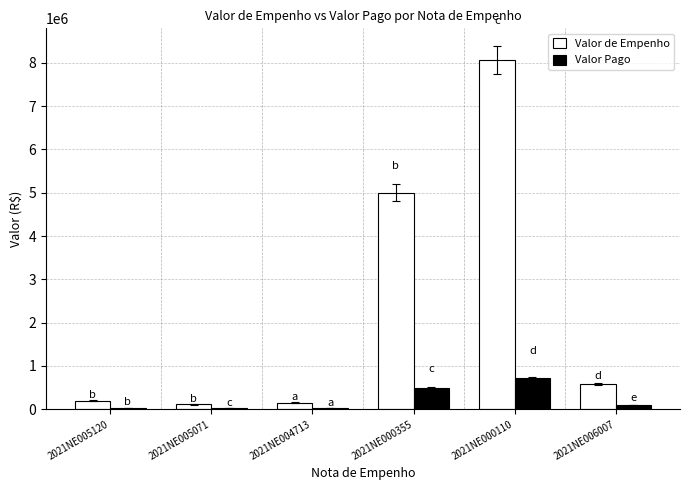

At which category is the sum across all series the highest?

2021NE000110